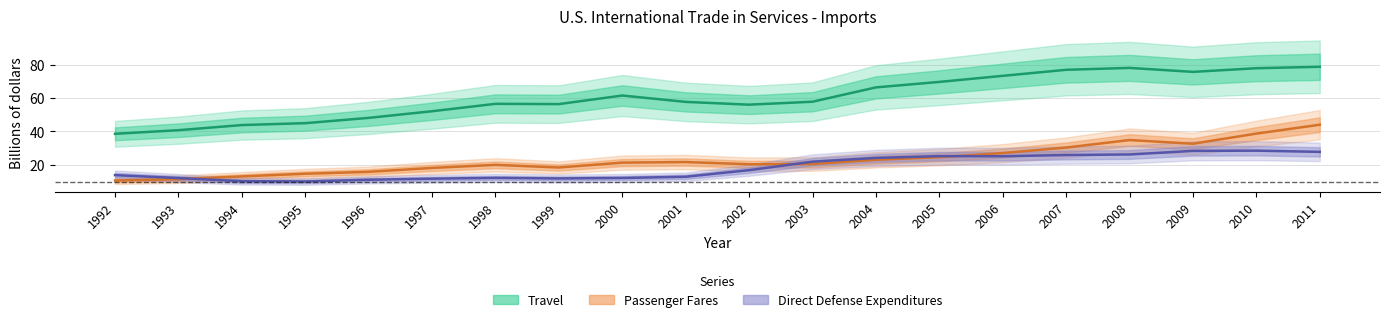

Where is the first local maximum for Direct Defense Expenditures?

1998